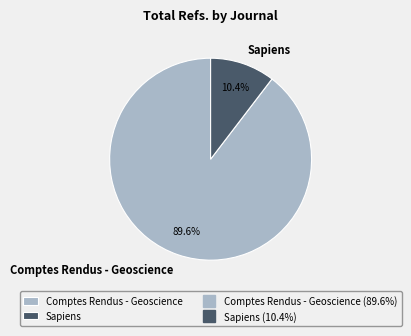

The Comptes Rendus - Geoscience slice represents 90% of the pie. True or false?

True